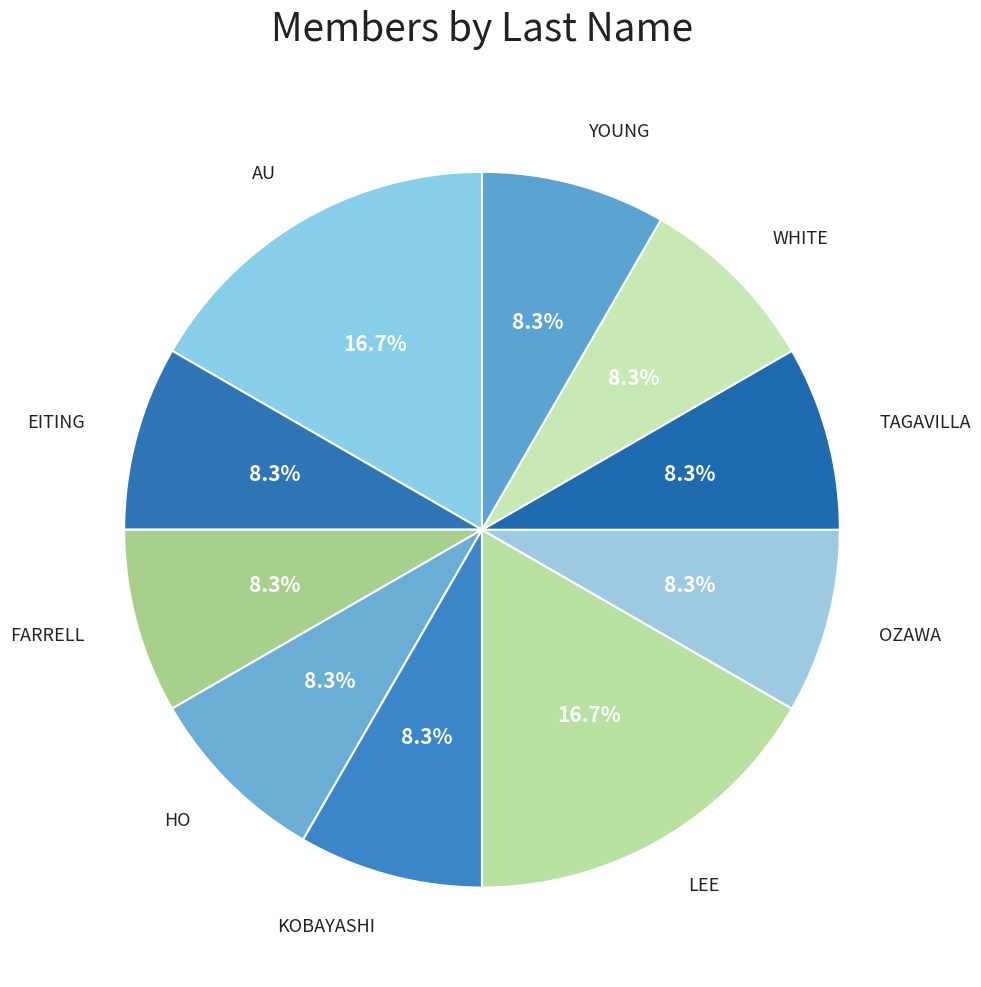

What percentage is NOT represented by LEE?

83.3%